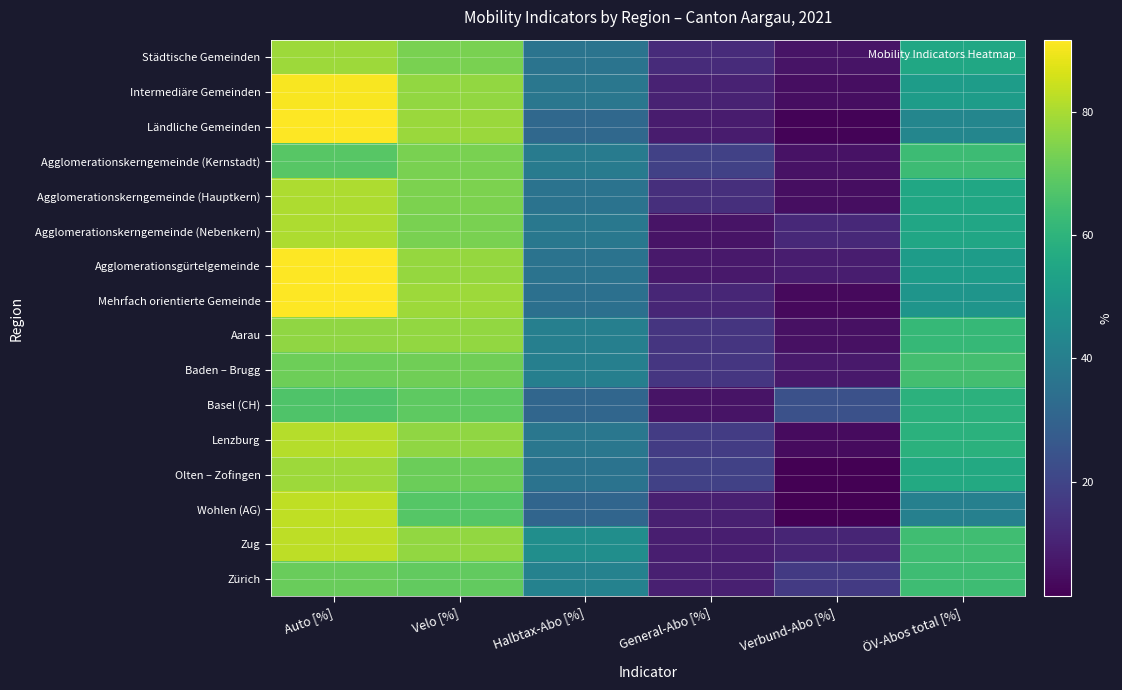

What is the total value across all series at Verbund-Abo [%]?

120.3